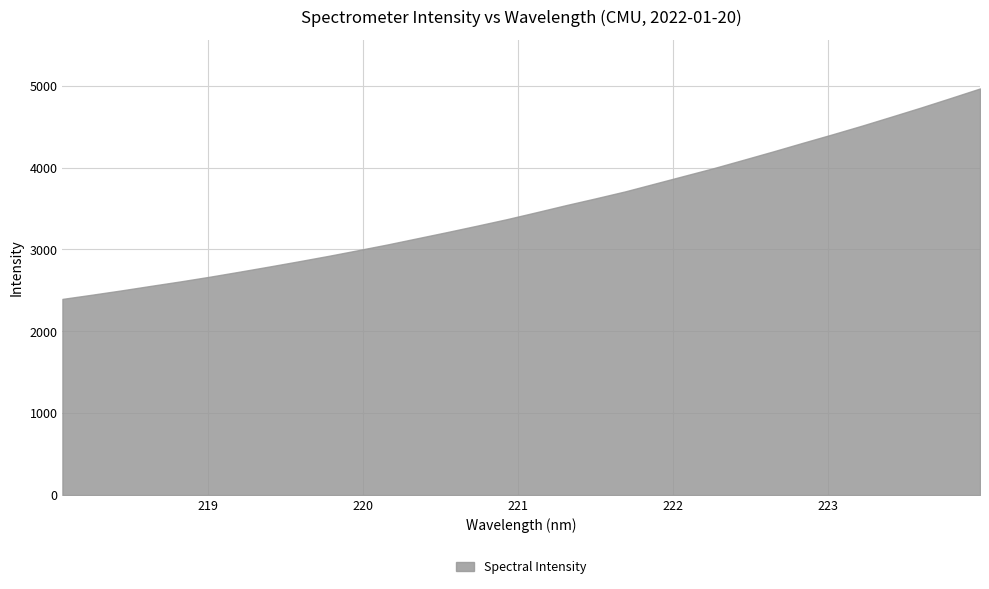

How many lines are shown in the chart?

1